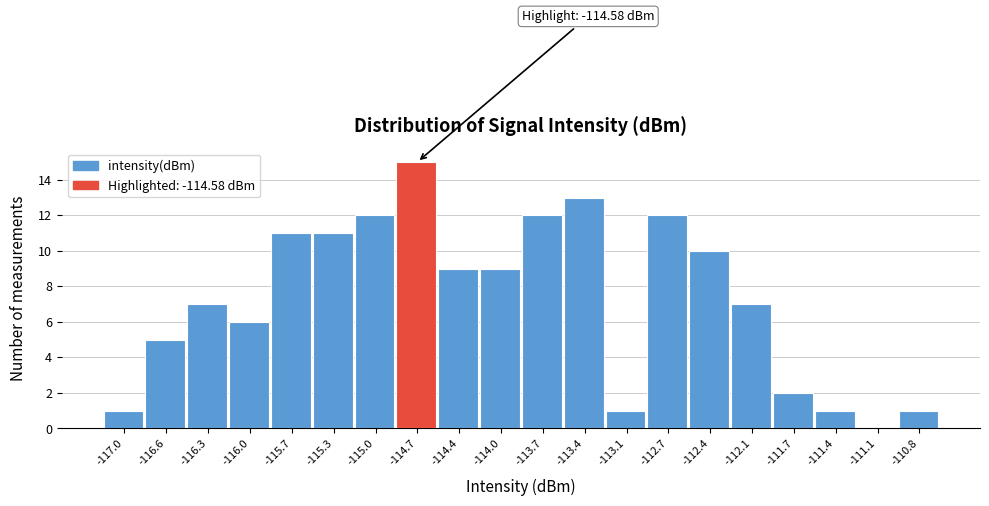

Which range on the x-axis has the tallest bar?

-114.85 to -114.50